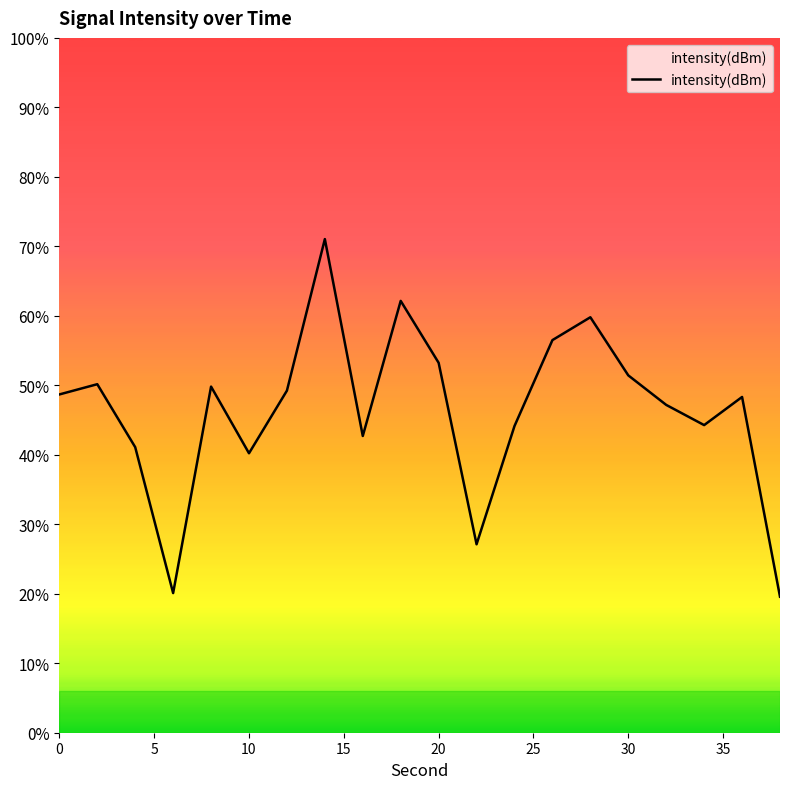

Does the chart display data point markers on the line(s)?

No